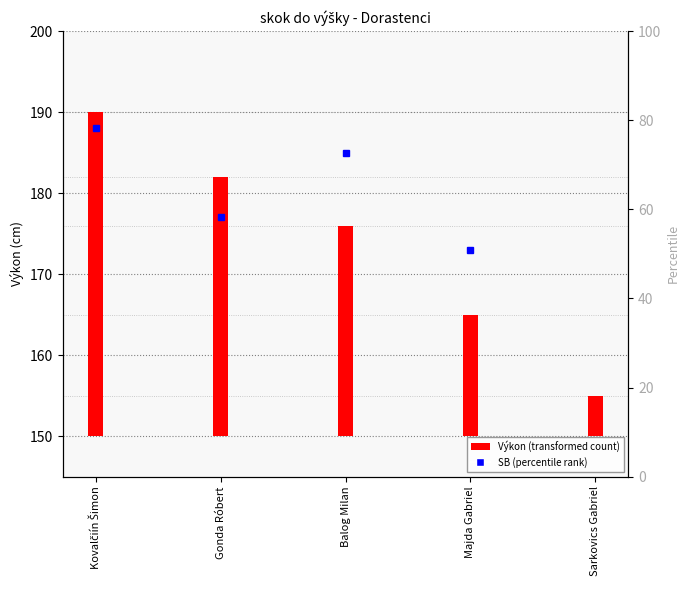

What is the minimum value shown in the chart?

5